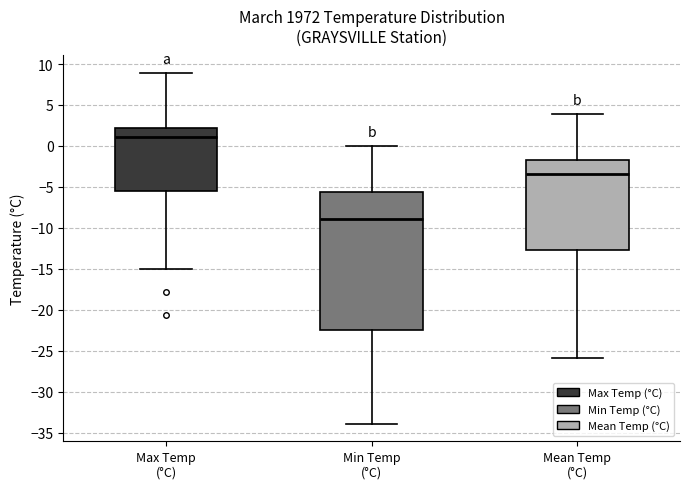

Which box's median line is the highest?

Max Temp (°C)